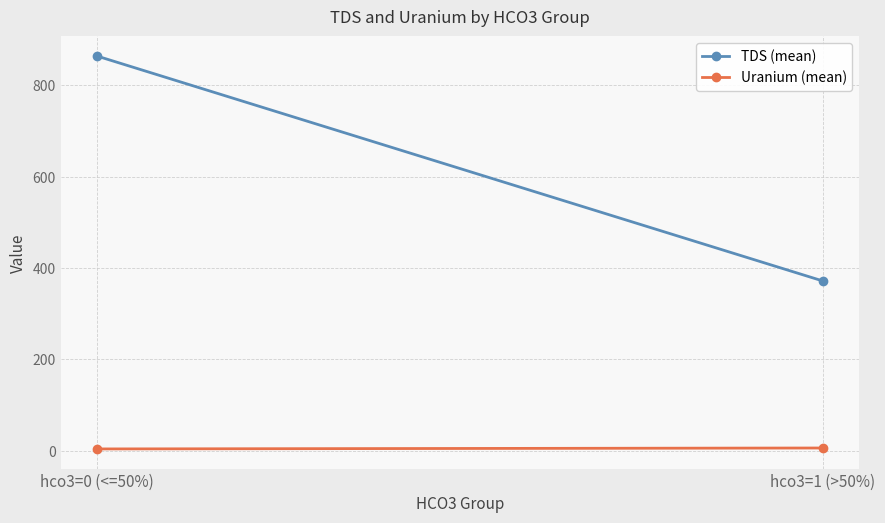

What is the label of the 1st point from the right?

hco3=1 (>50%)